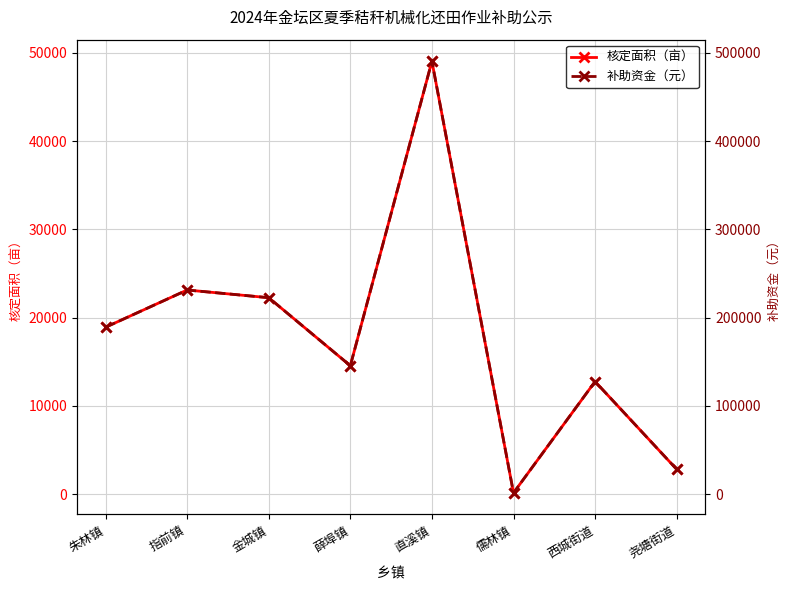

True or false: 核定面积（亩） and 补助资金（元） cross at least once.

False